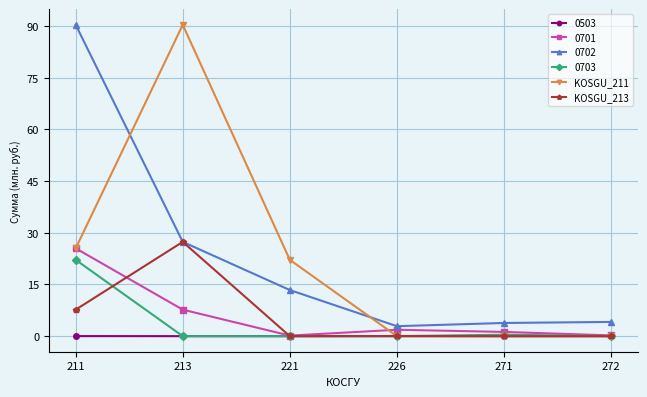

What is the maximum value shown in the chart?

90.4